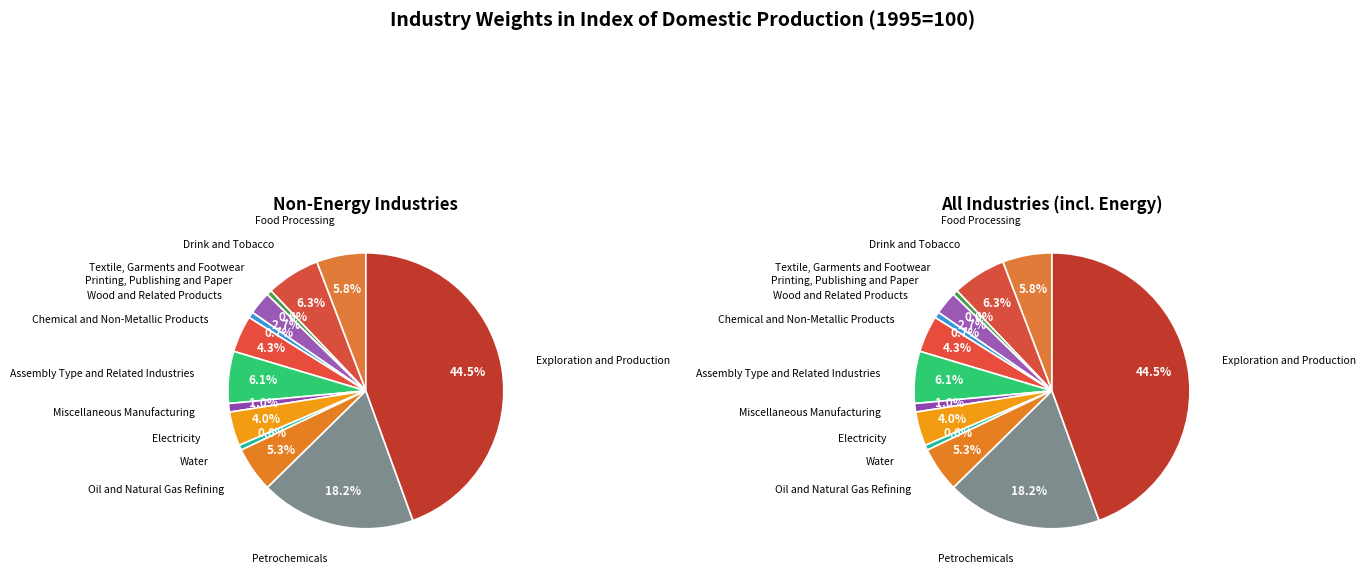

Does any single category account for the majority?

No